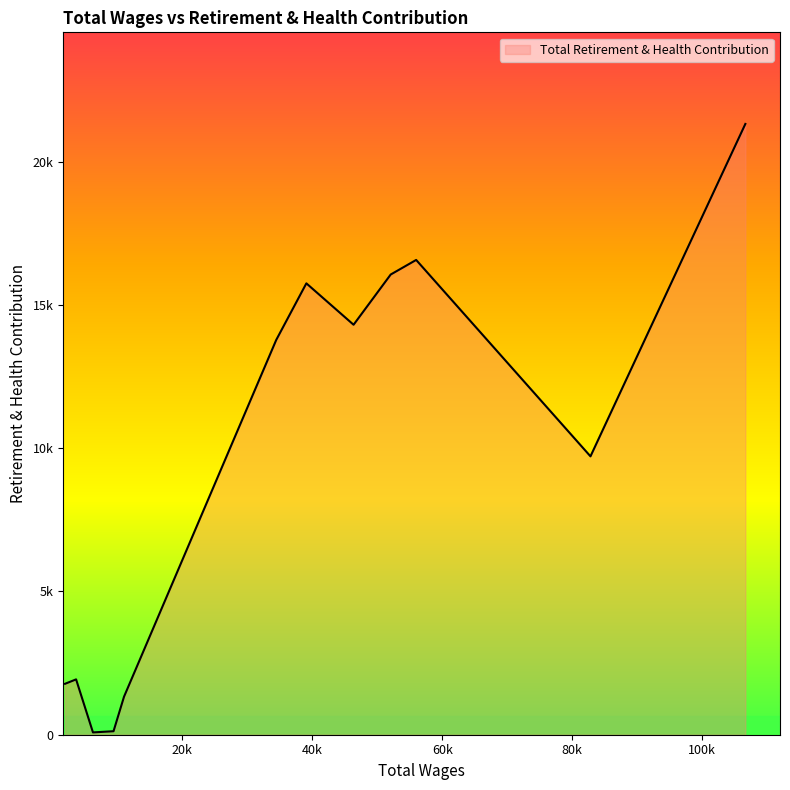

Does the chart have visible grid lines?

No